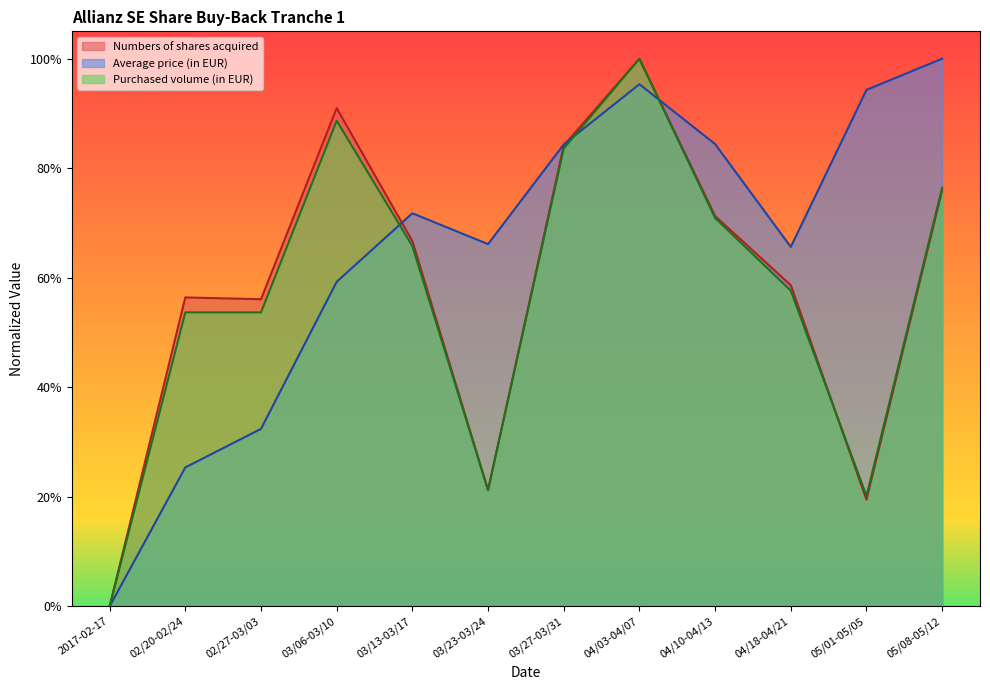

Which category has the lowest value in the Purchased volume (in EUR) series?

2017-02-17